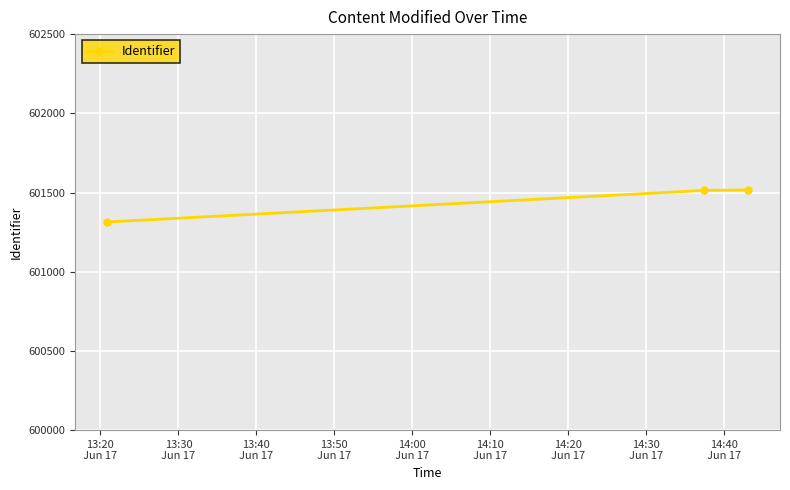

What is the sum of all values?

1804343